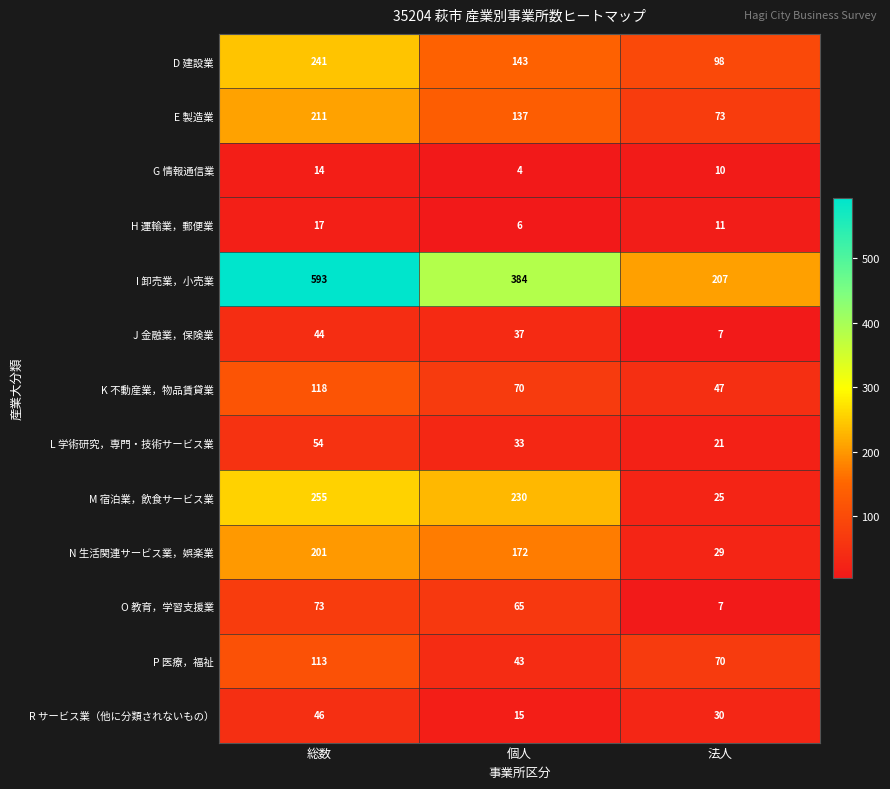

Which series has the largest total across all categories?

I 卸売業，小売業